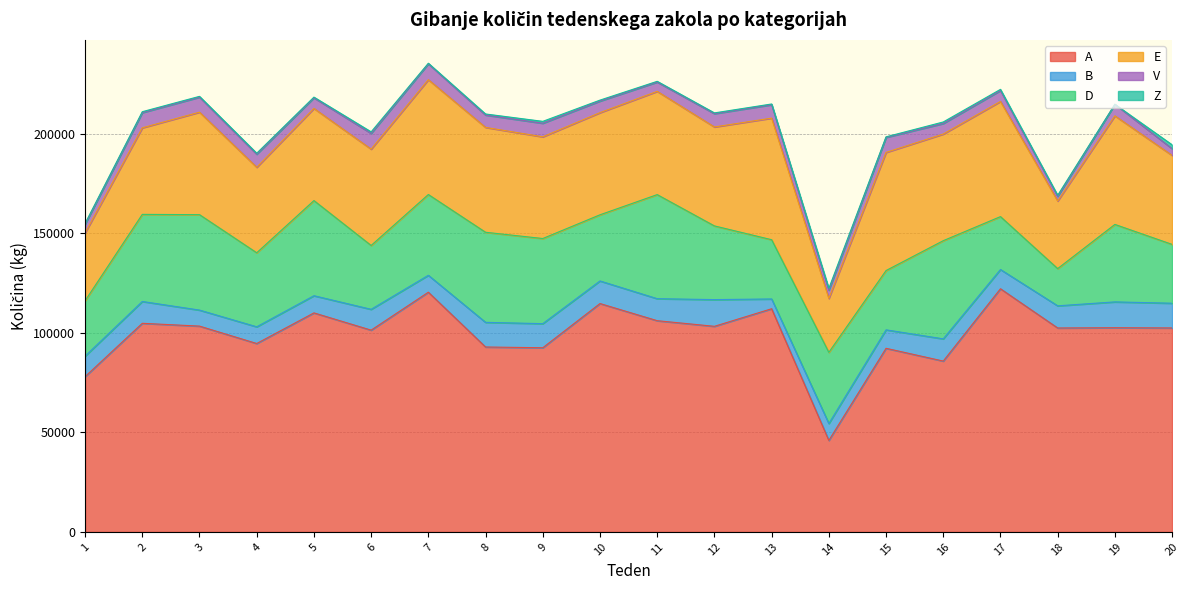

True or false: B and Z cross at least once.

False